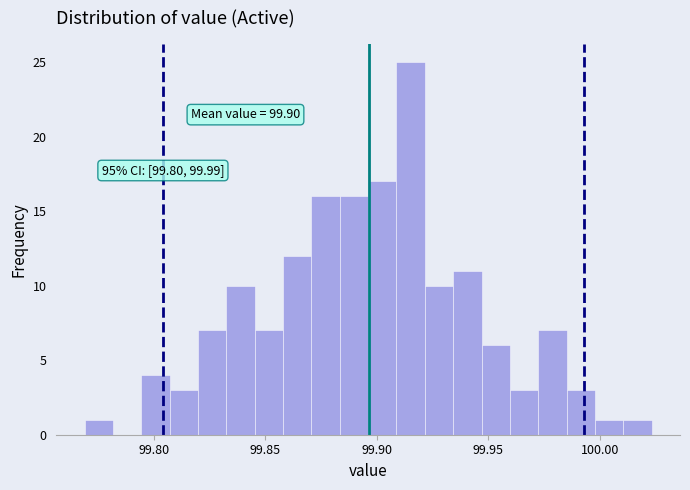

Read against the x-axis, roughly where is the centre of the tallest bar?

99.915